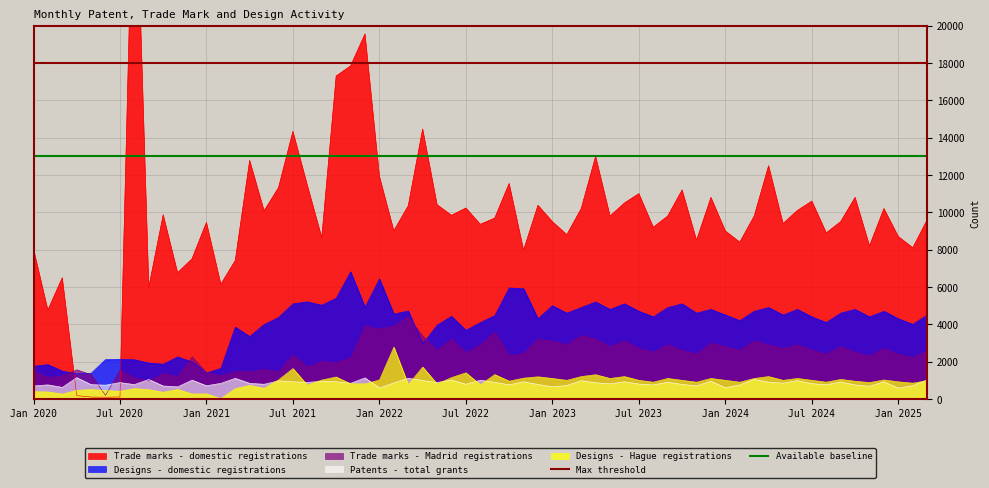

What is the maximum value for Designs - Hague registrations?

2779